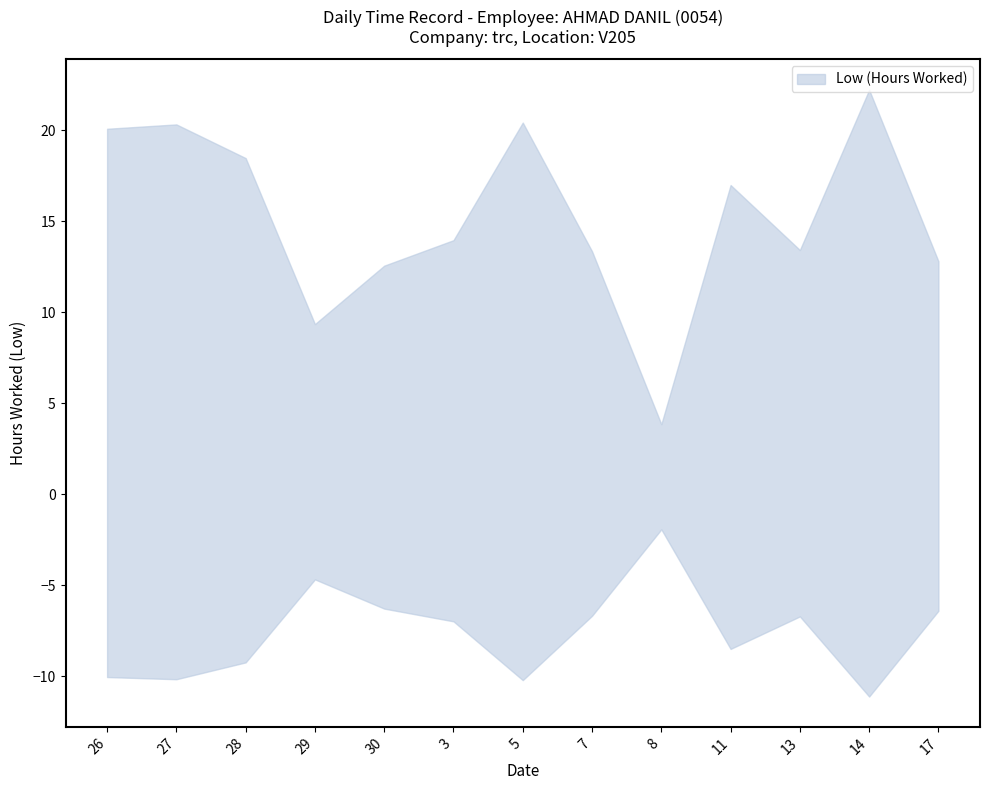

The value at 14 is 22.2. True or false?

True